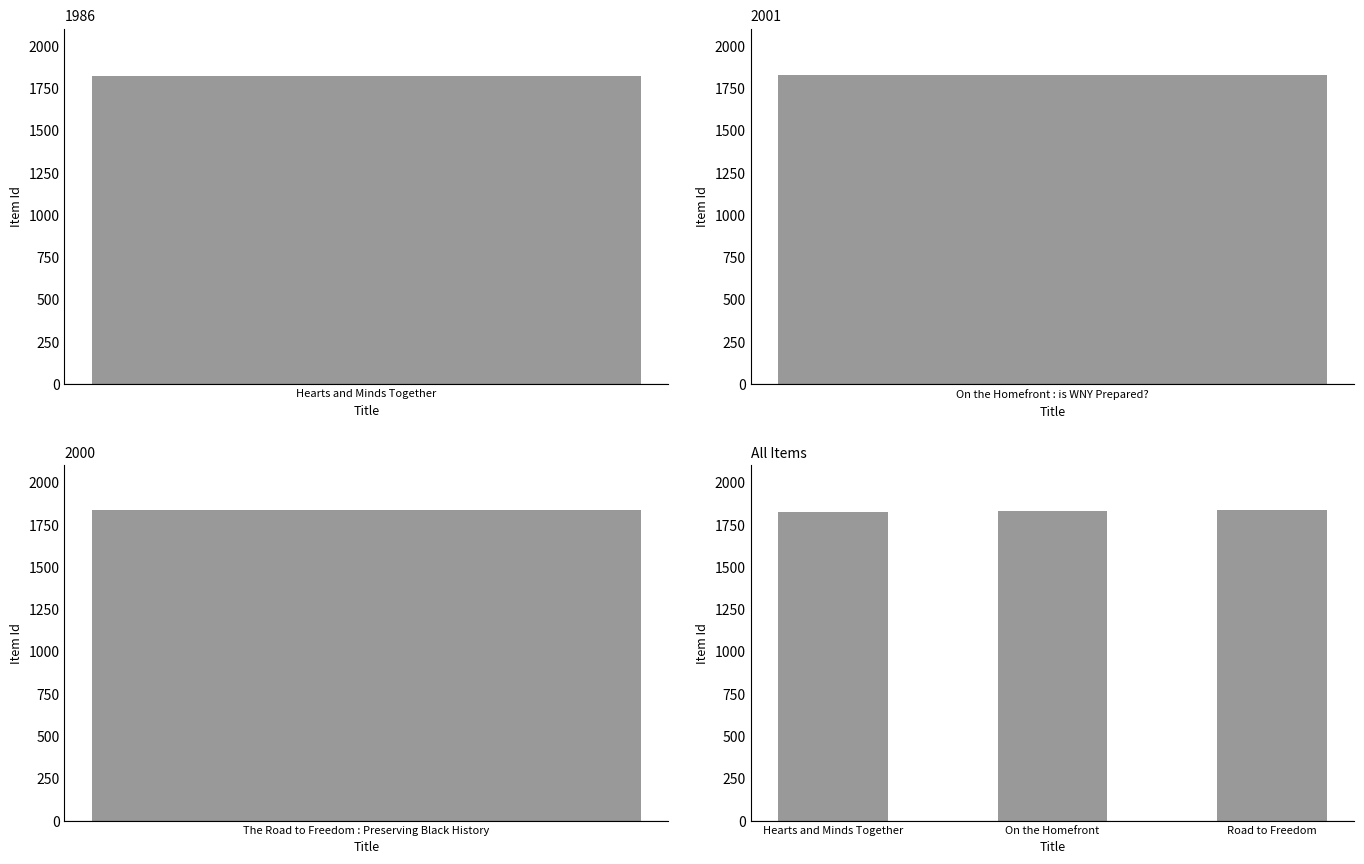

The value at Hearts and Minds Together is 2538. True or false?

False